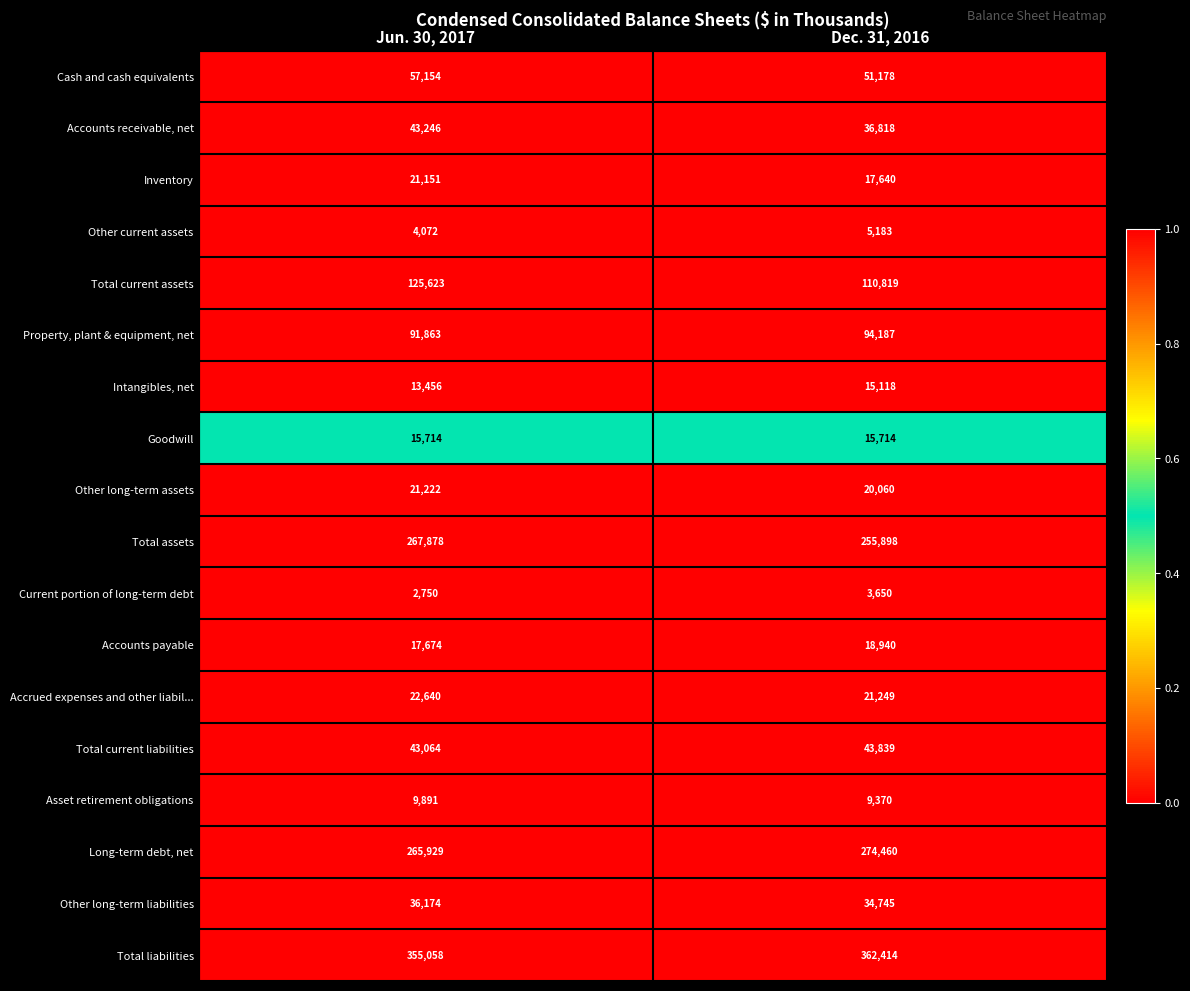

At which category is the sum across all series the highest?

Jun. 30, 2017